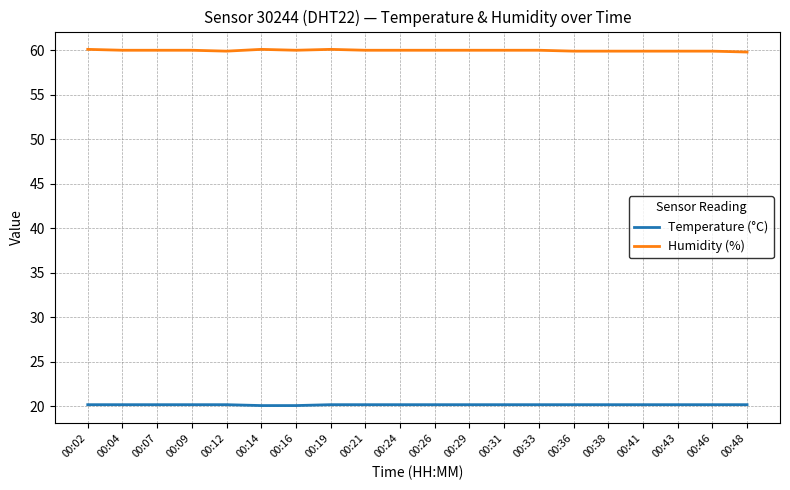

How many lines are shown in the chart?

2